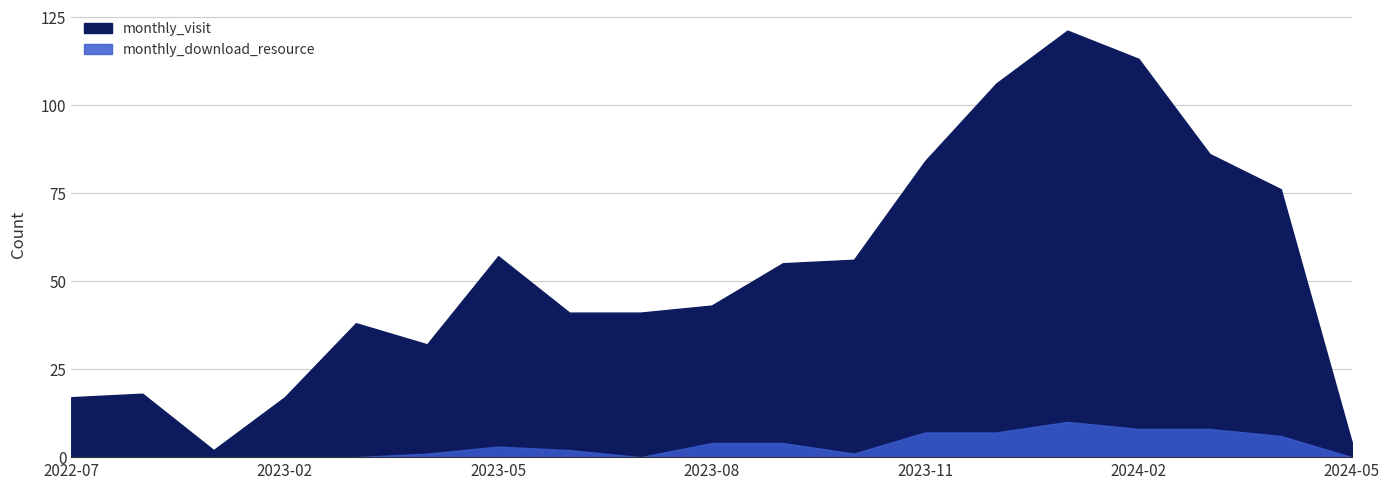

Which category has the highest value across all series?

2024-01